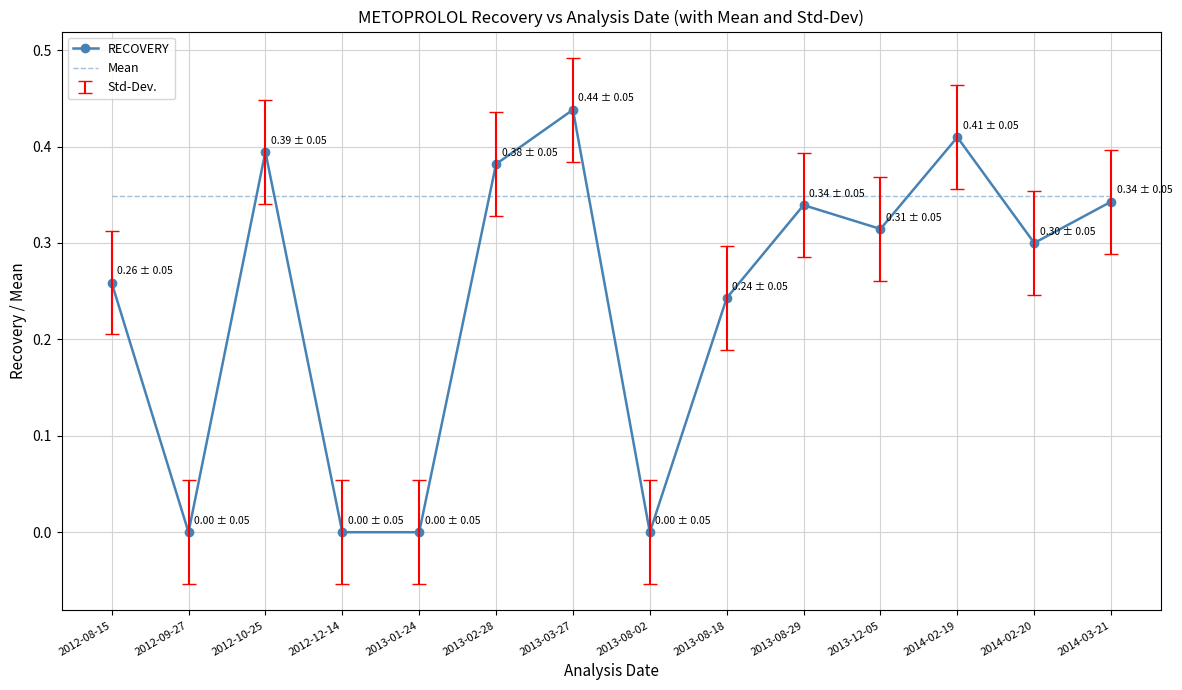

How many RECOVERY values are between 0 and 1?

14